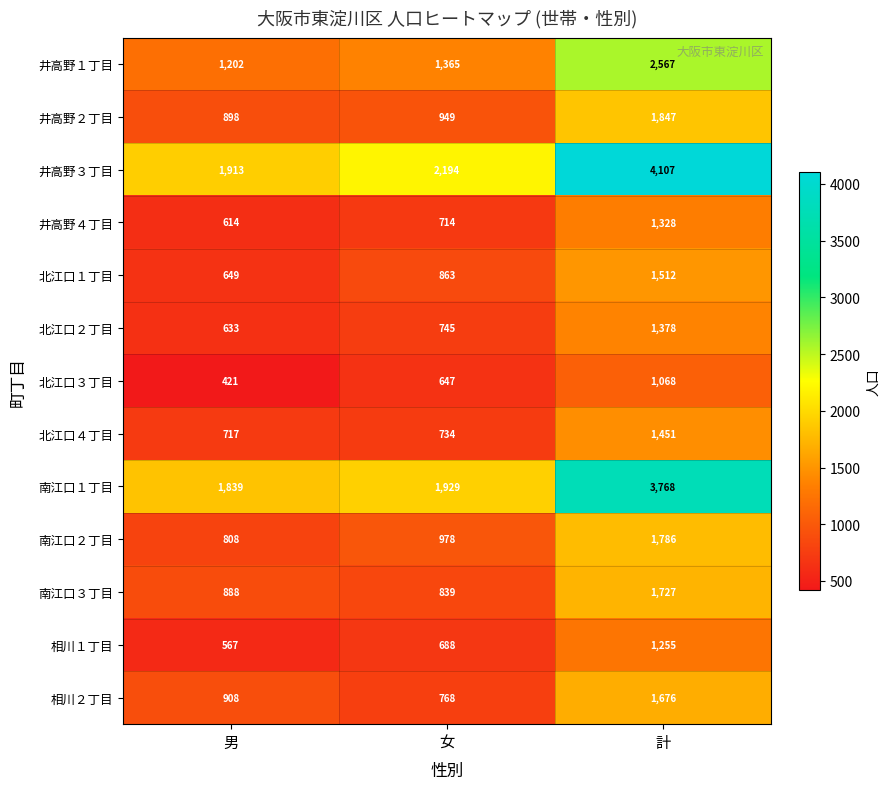

Count the number of data series in this chart.

13